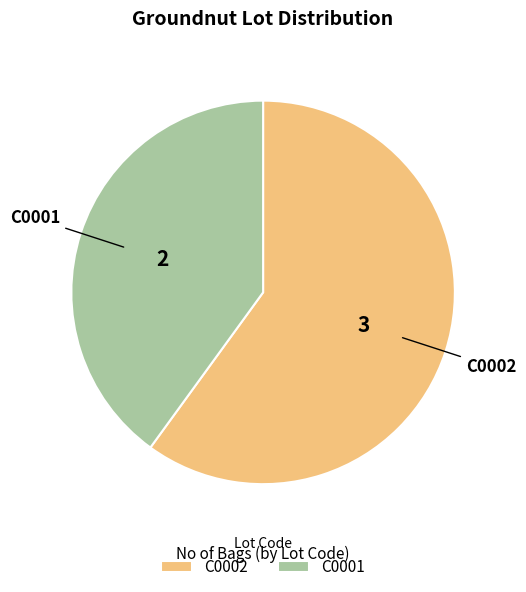

Is the sum of C0001 and C0002 greater than half?

Yes